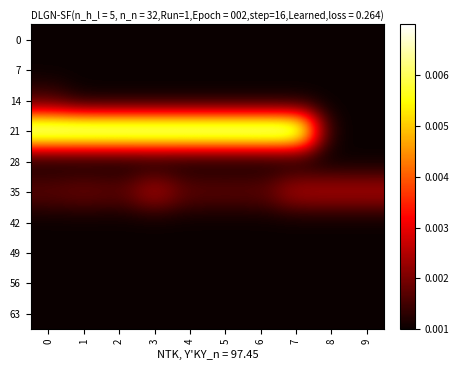

How many series are shown in this chart?

10